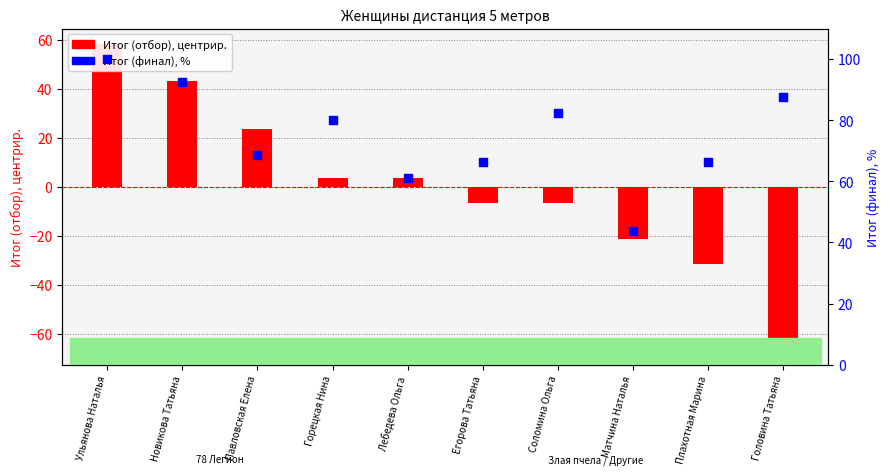

What are all the series names shown in the legend?

Итог (отбор), Итог (финал), %